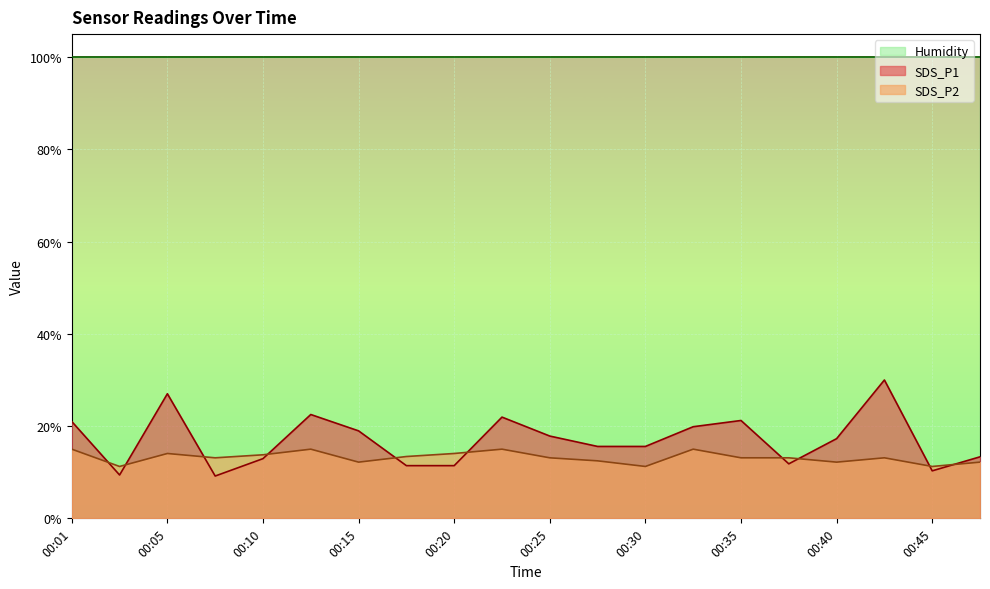

How many times do SDS_P2 and SDS_P1 cross each other?

10